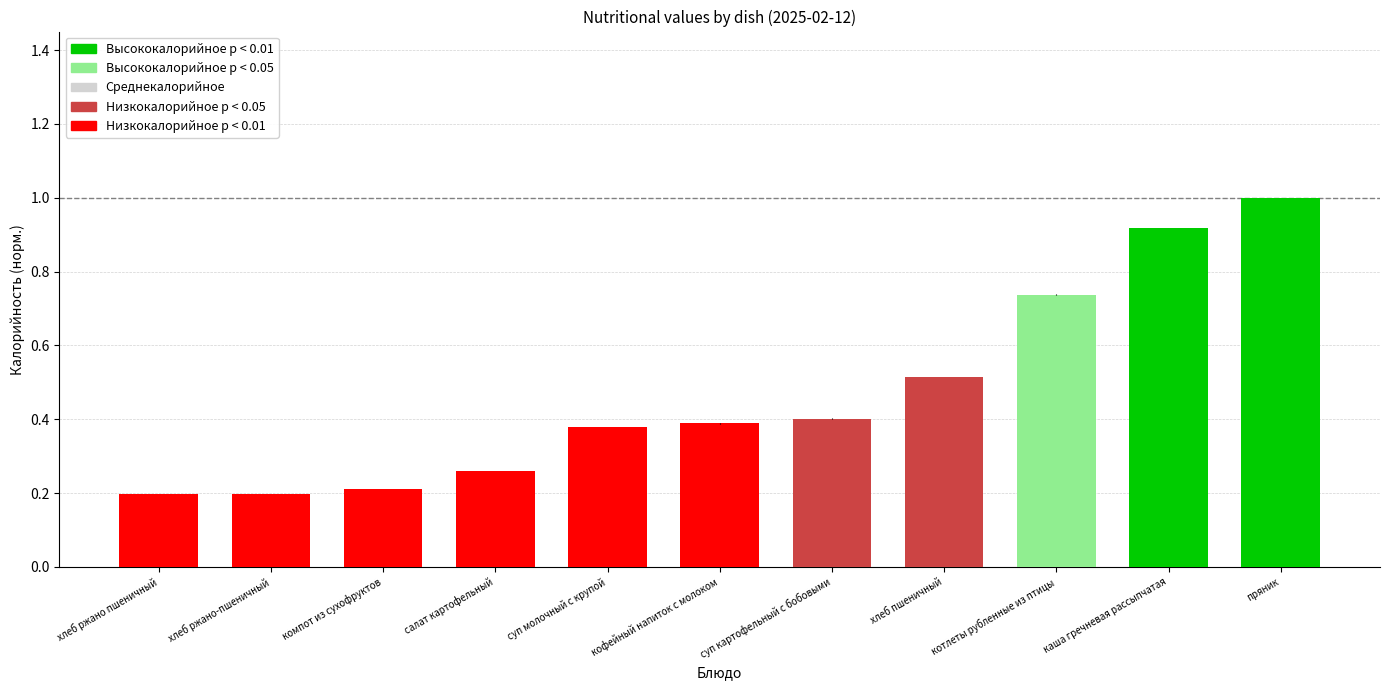

Between салат картофельный and хлеб пшеничный, which is larger?

хлеб пшеничный